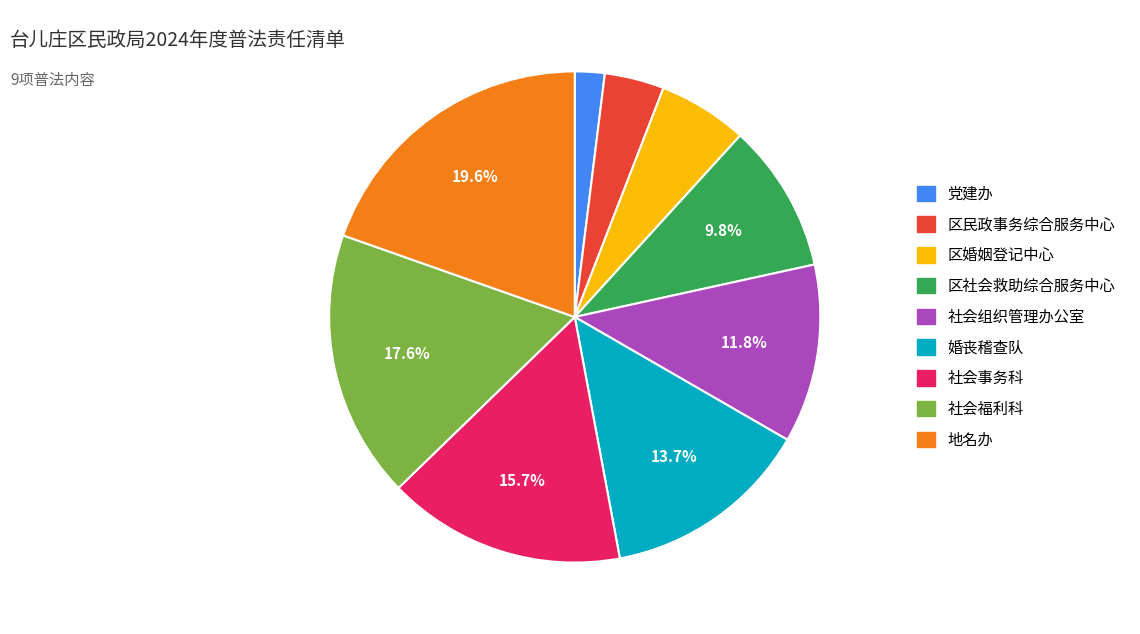

Count the number of slices in the pie.

9